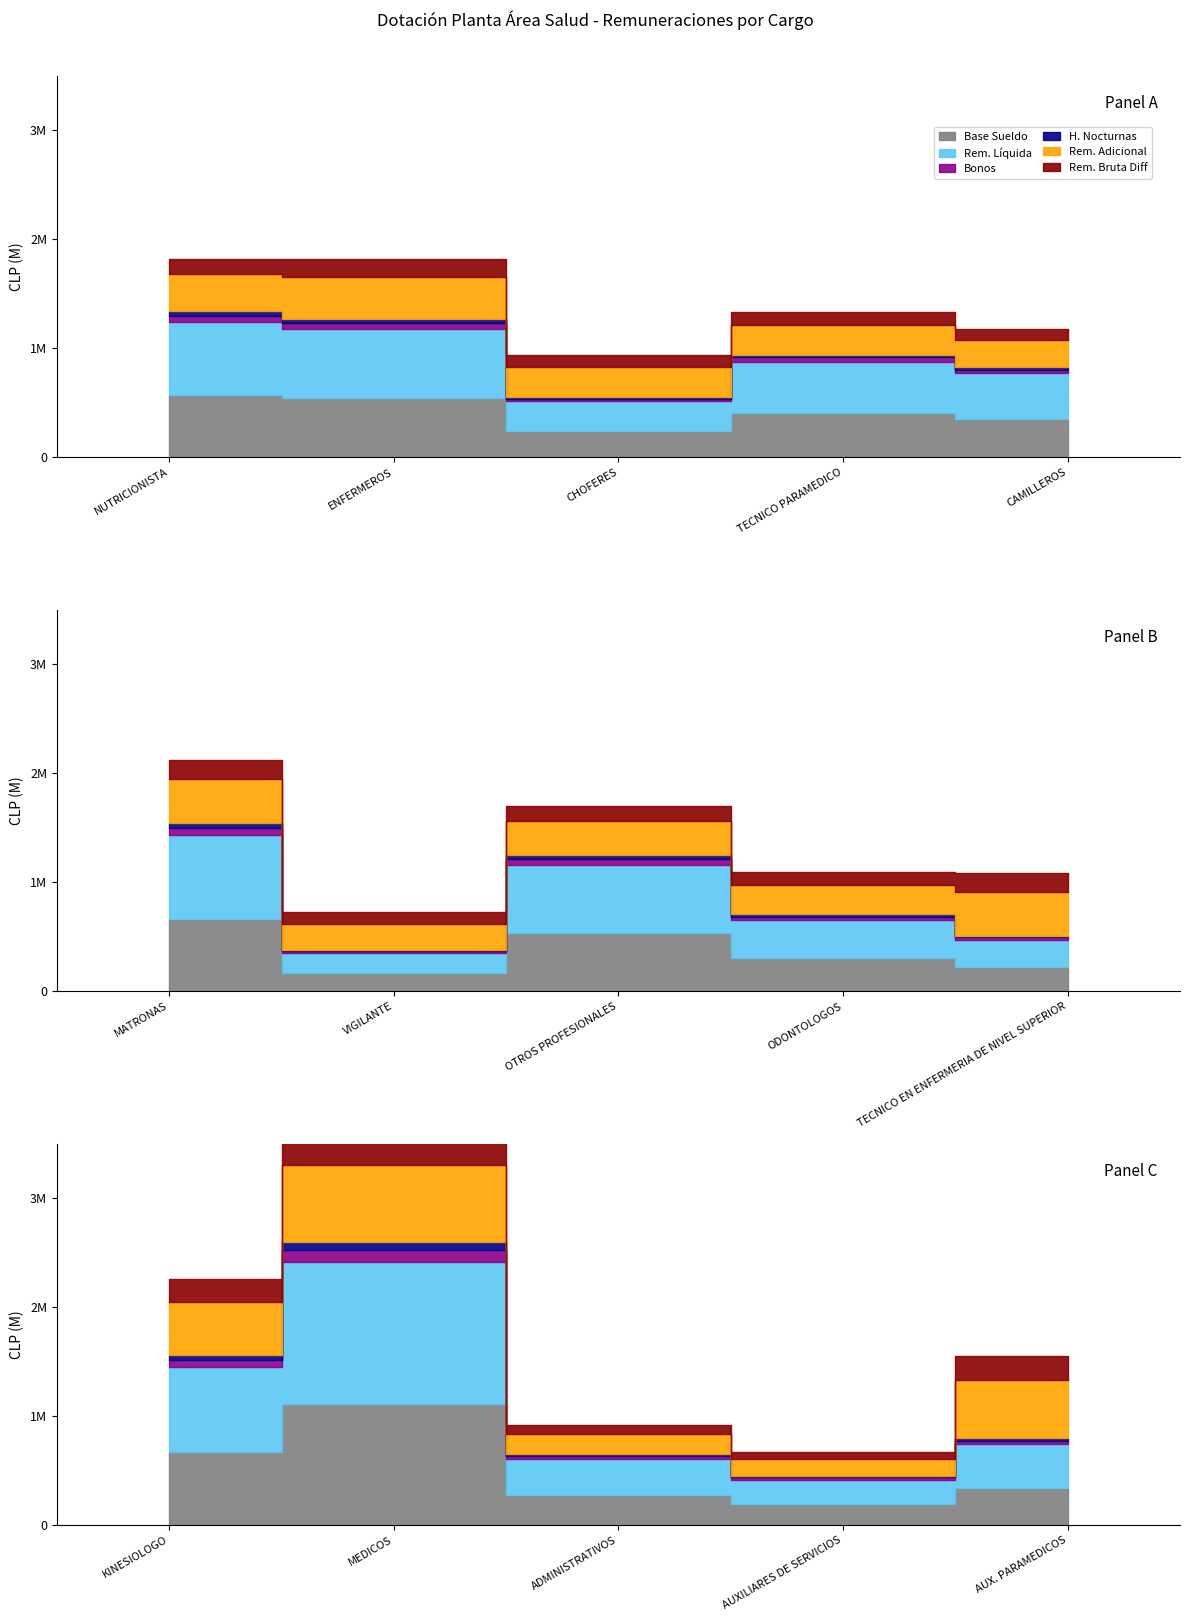

True or false: Remuneración horas nocturnas has more than 0 points higher than both neighbors.

True